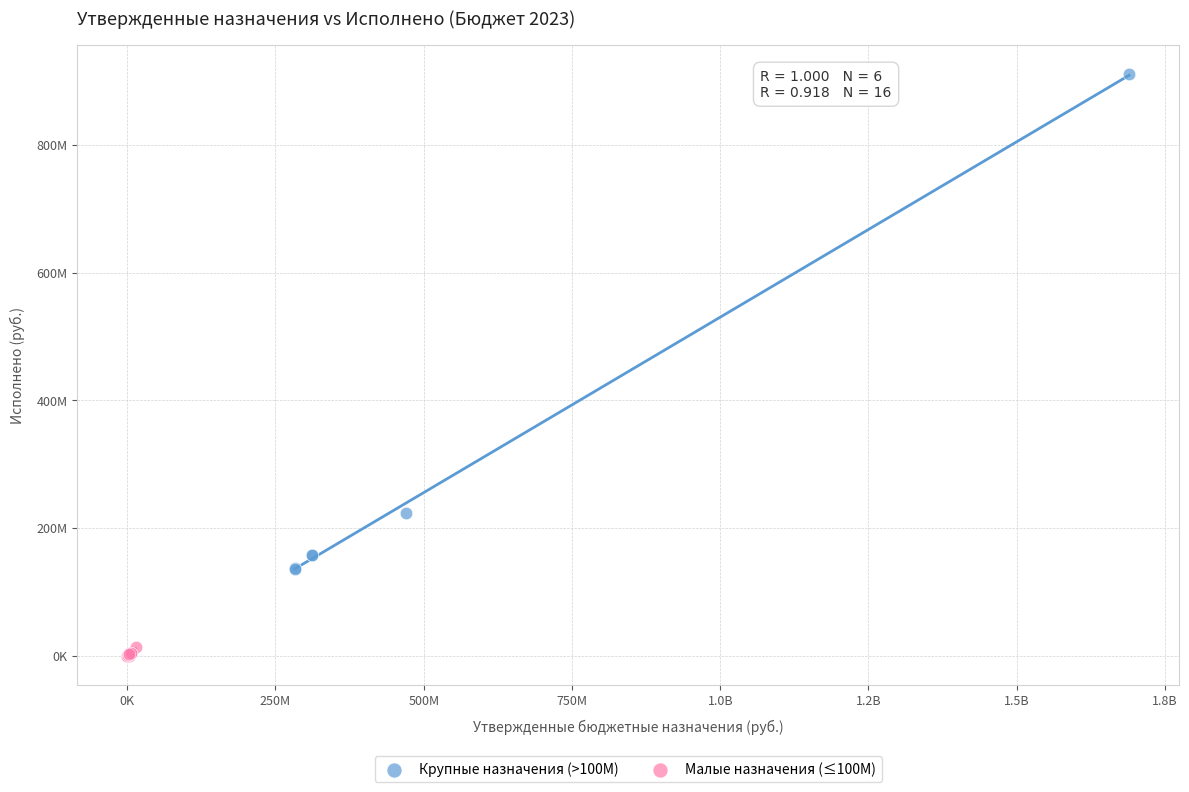

What are all the series names shown in the legend?

Крупные назначения (>100M), Малые назначения (≤100M)